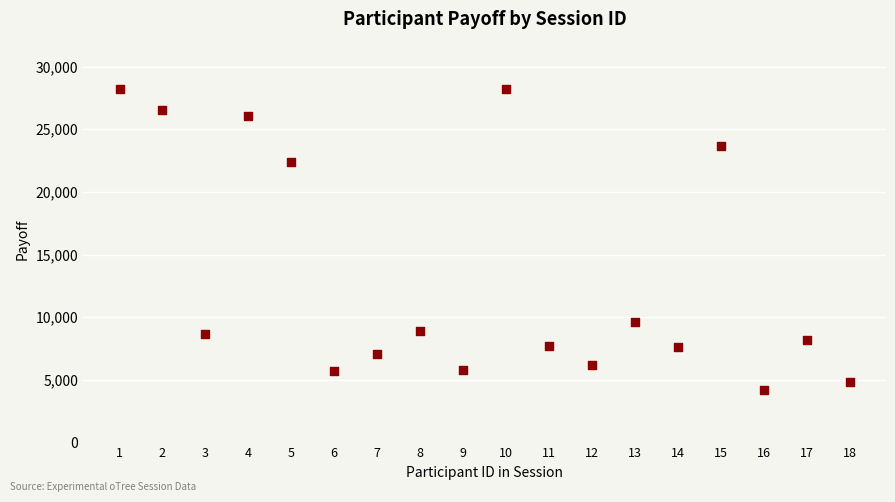

What is the range of X values (max minus min)?

17